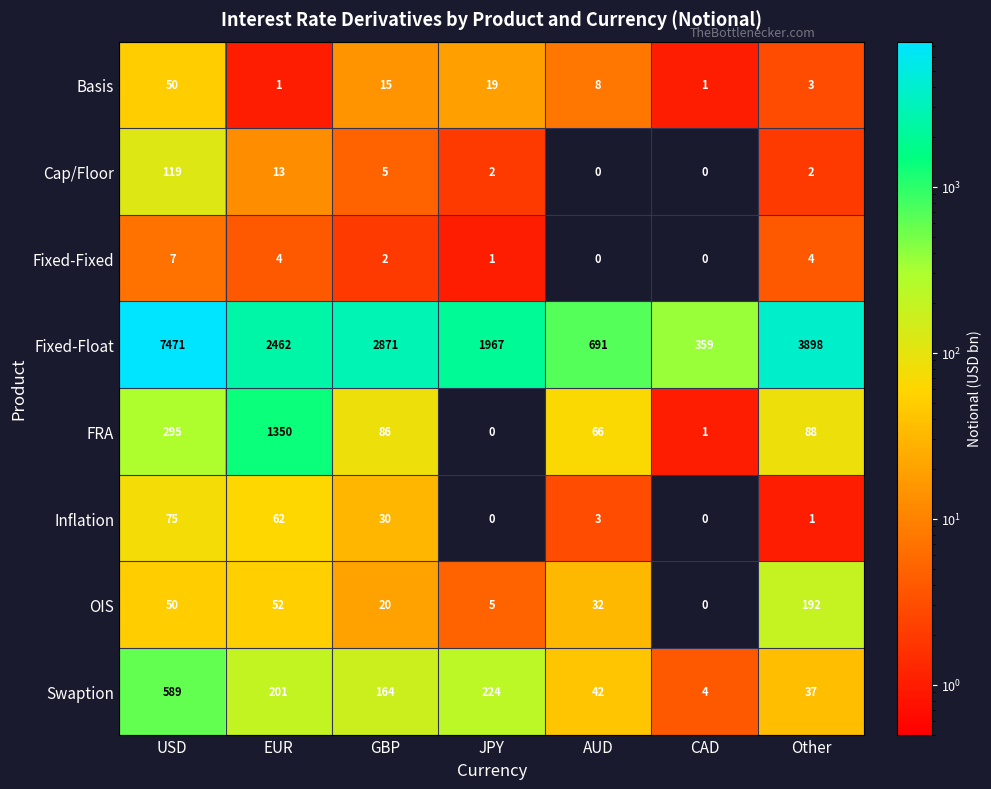

Which series has the largest total across all categories?

Fixed-Float